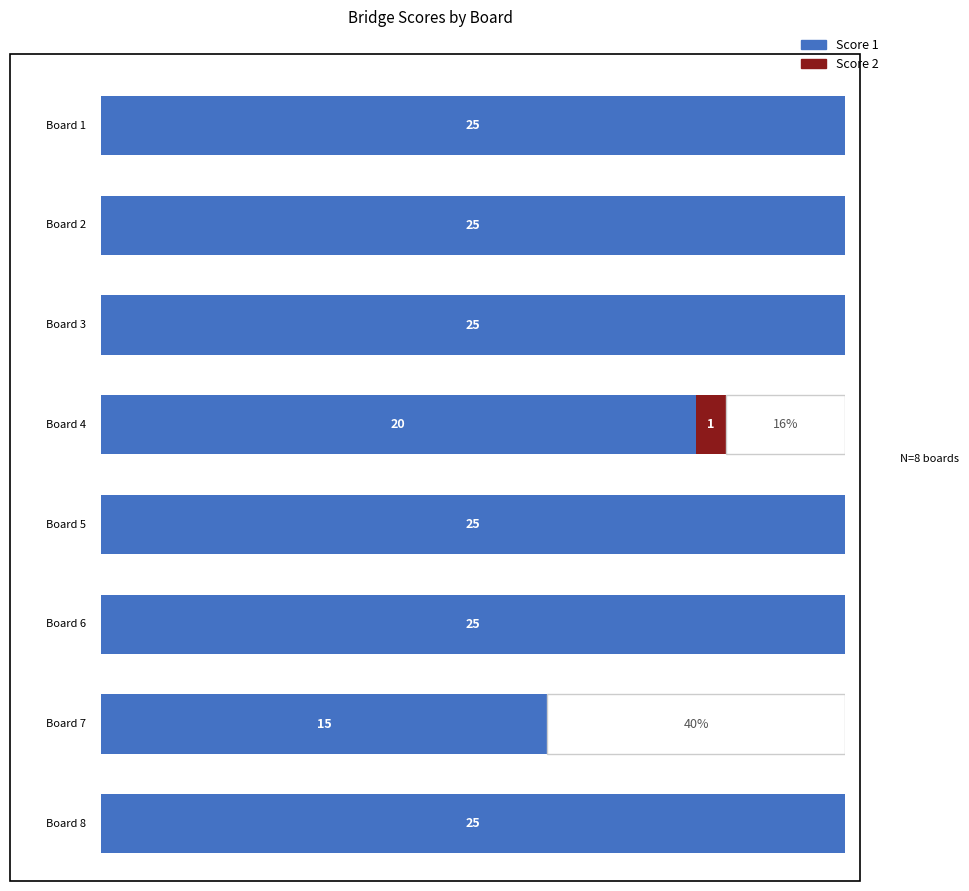

Rank the series by their maximum value, from highest to lowest.

Score 1, Score 2